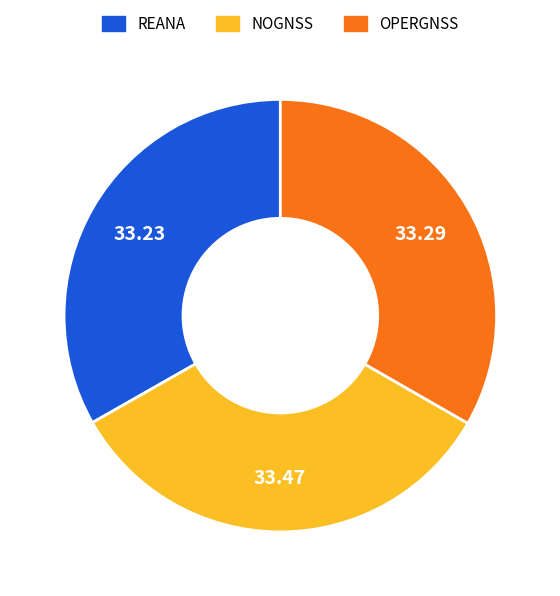

Approximately how many times larger is the value at OPERGNSS compared to NOGNSS?

1.0